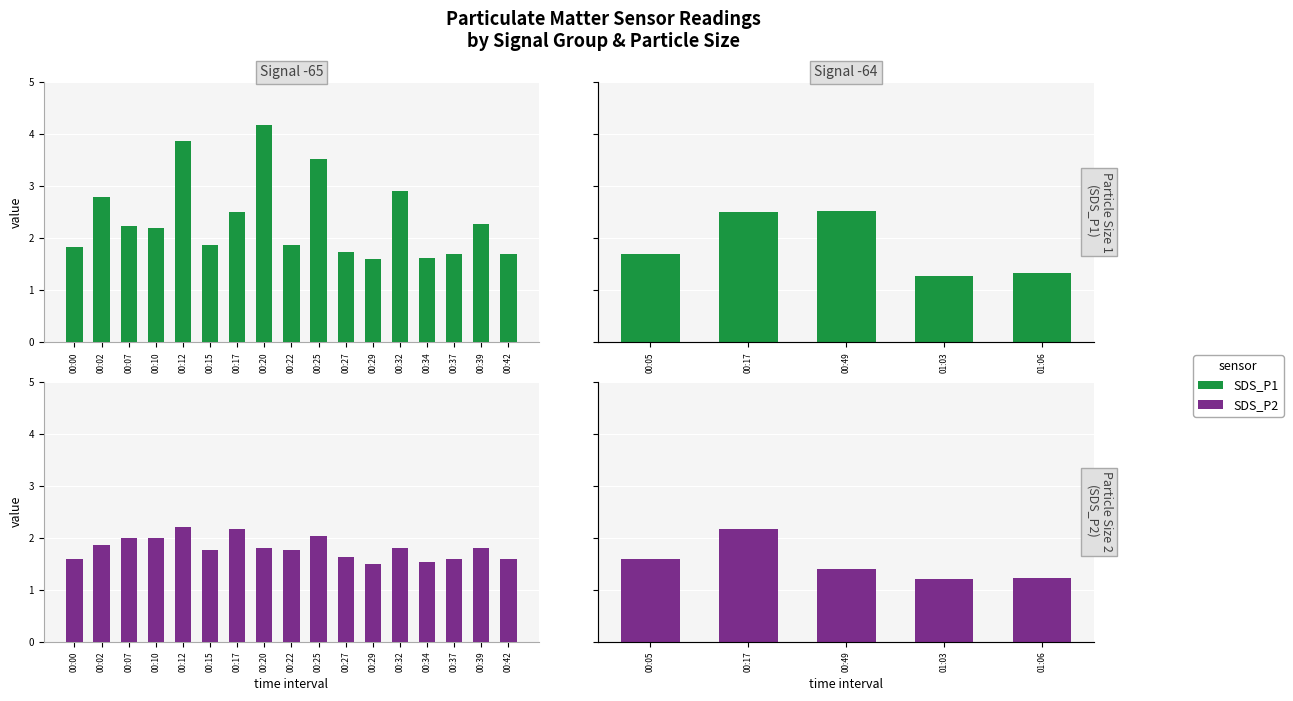

Which series has the largest total across all categories?

SDS_P1